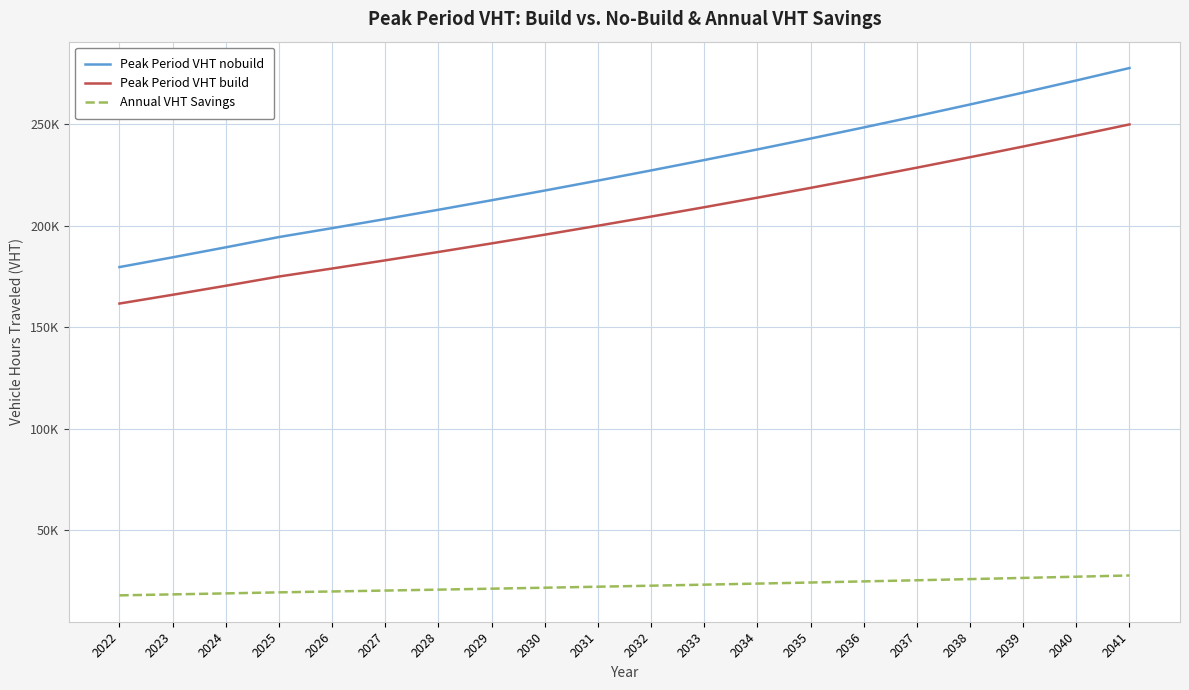

Does the chart have visible grid lines?

Yes